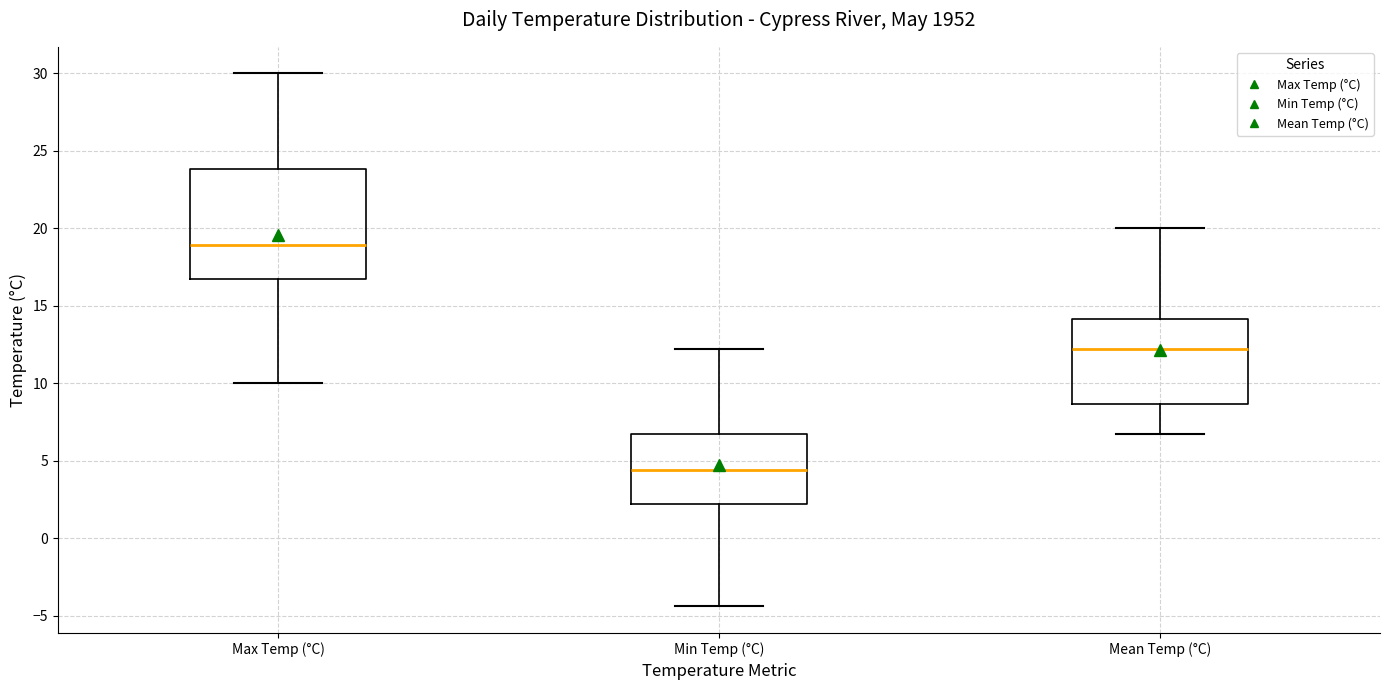

Which box is the tallest, from its lower edge to its upper edge?

Max Temp (°C)